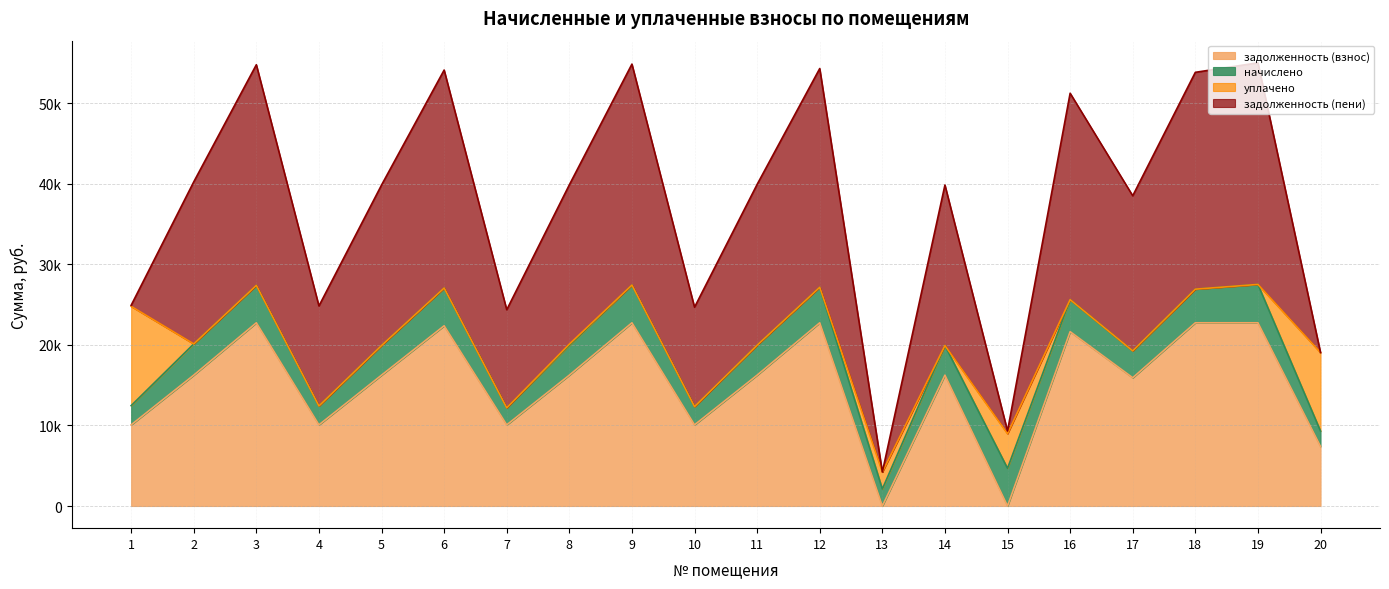

How many lines are shown in the chart?

4